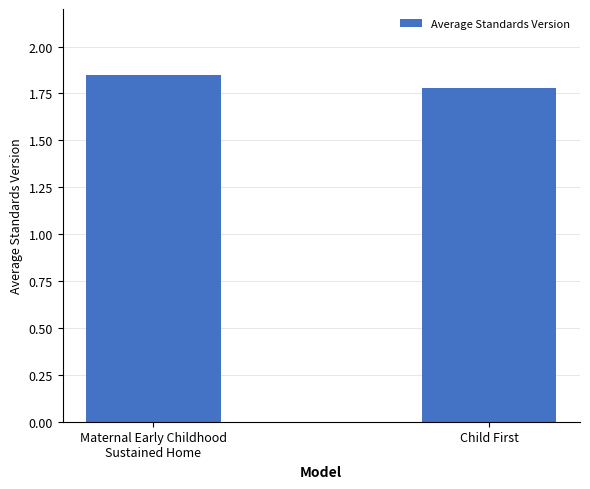

How many values are between 1 and 2?

2